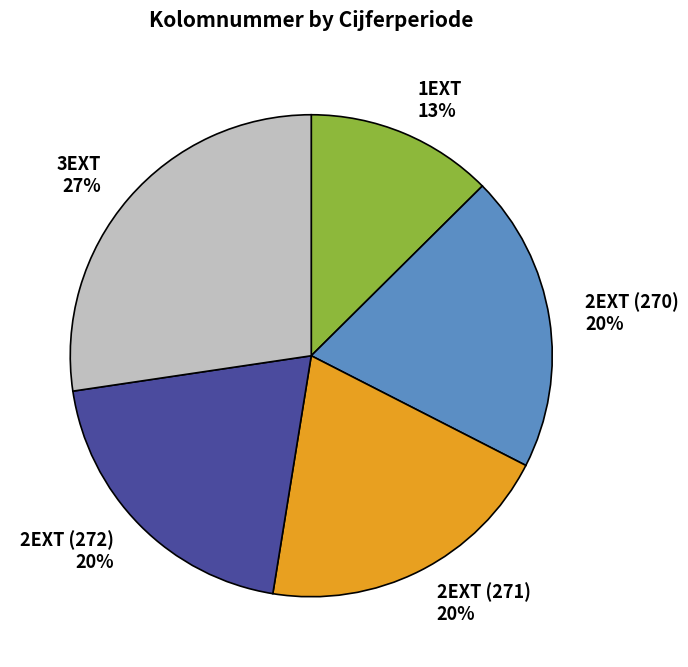

To the nearest percent, what is the combined percentage of 2EXT (271) and 2EXT (270)?

40%